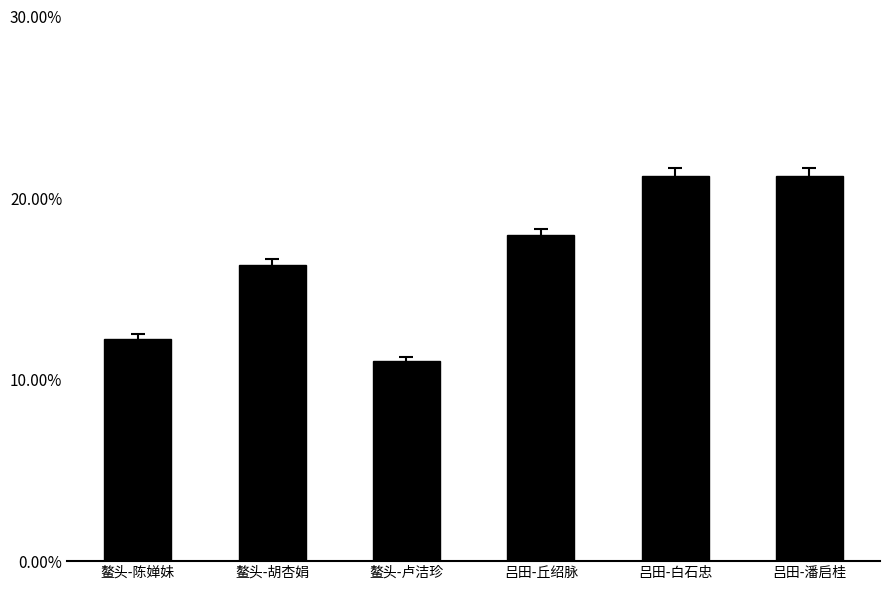

How many data points are less than 17?

3